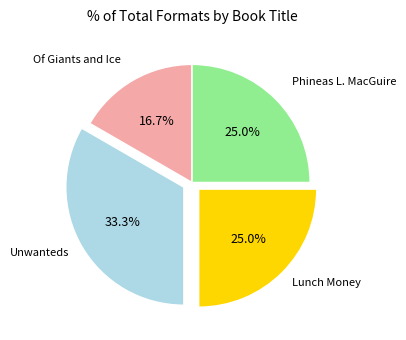

Does Unwanteds represent more than half of the total?

No